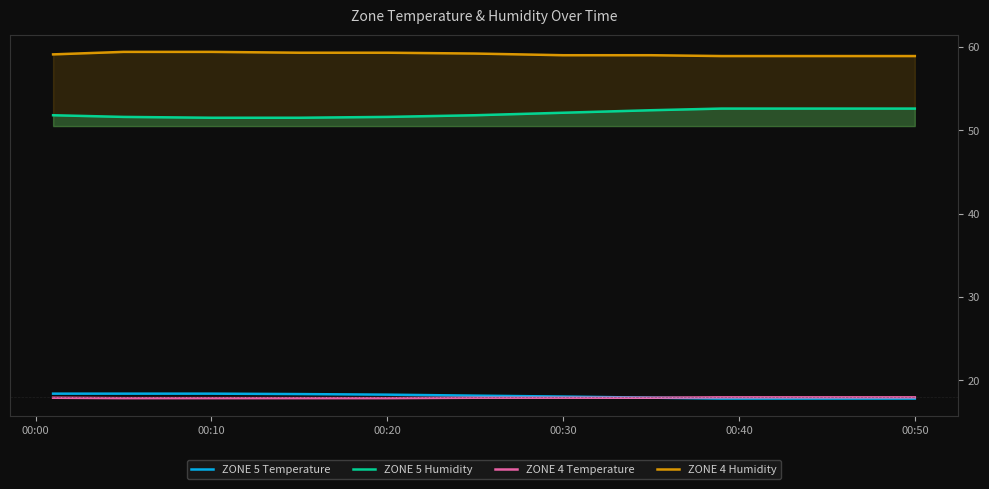

True or false: ZONE 5 Humidity has a value of 33.1 at 00:10.

False